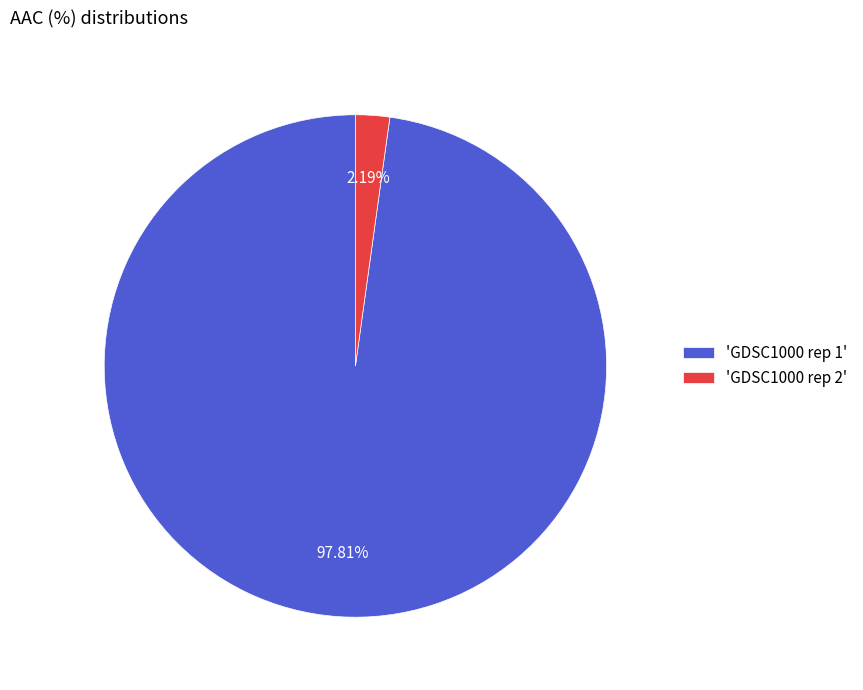

Between 'GDSC1000 rep 2' and 'GDSC1000 rep 1', which is larger?

'GDSC1000 rep 1'